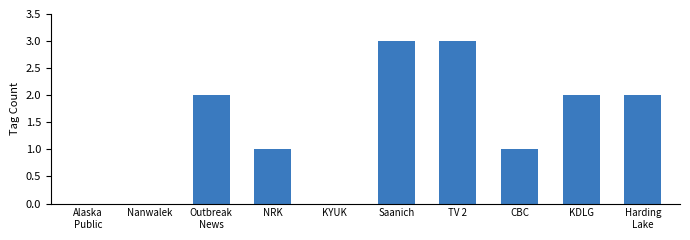

What is the ratio of the value at NRK to the value at Outbreak
News?

0.5